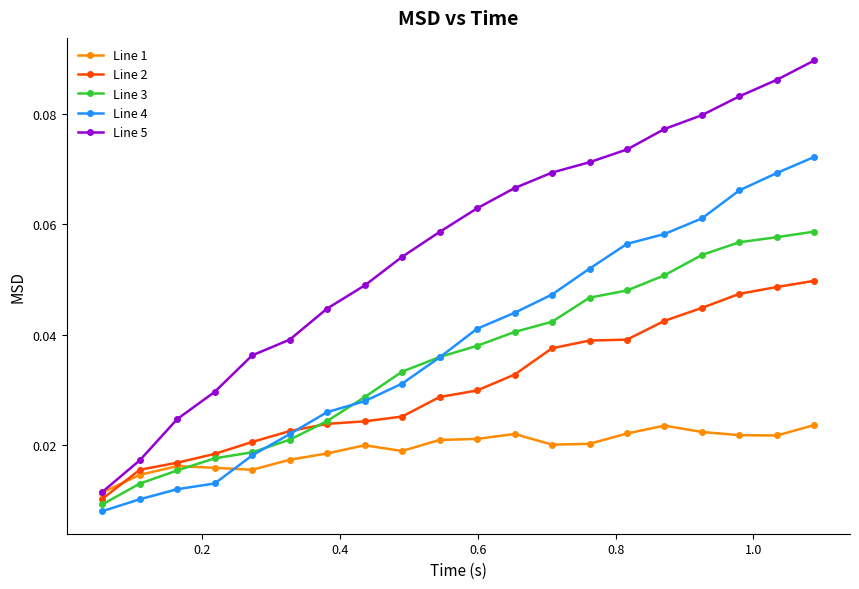

Which series has the widest spread of values?

Line 5